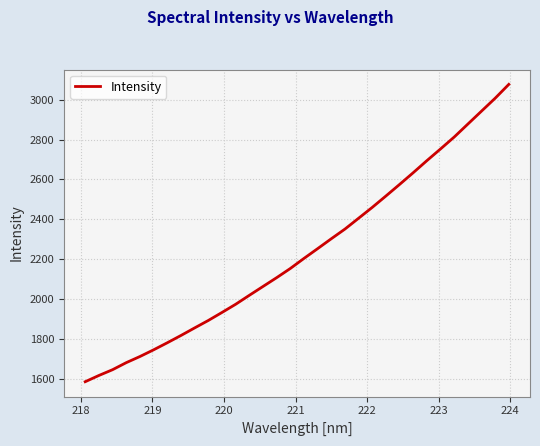

What is the difference between the maximum and minimum values?

1490.4